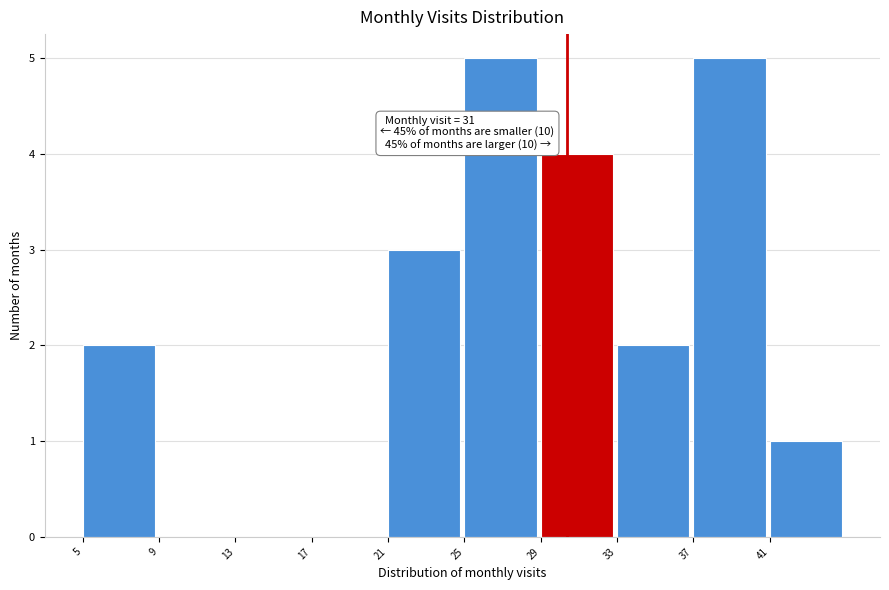

Reading left to right, transcribe all the data shown in this chart.

5=2	9=0	13=0	17=0	21=3	25=5	29=4	33=2	37=5	41=1